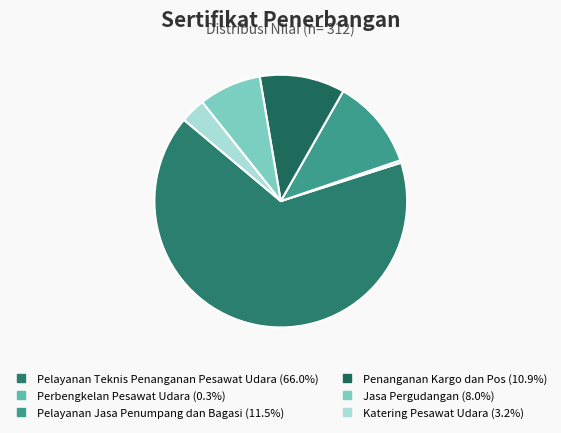

What is the largest slice in the pie chart?

Pelayanan Teknis Penanganan Pesawat Udara